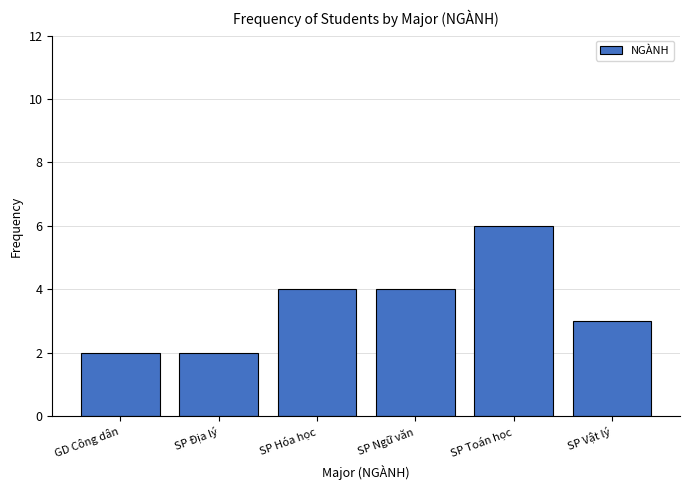

Reading right to left, extract all data points from this chart.

SP Vật lý=3	SP Toán học=6	SP Ngữ văn=4	SP Hóa học=4	SP Địa lý=2	GD Công dân=2